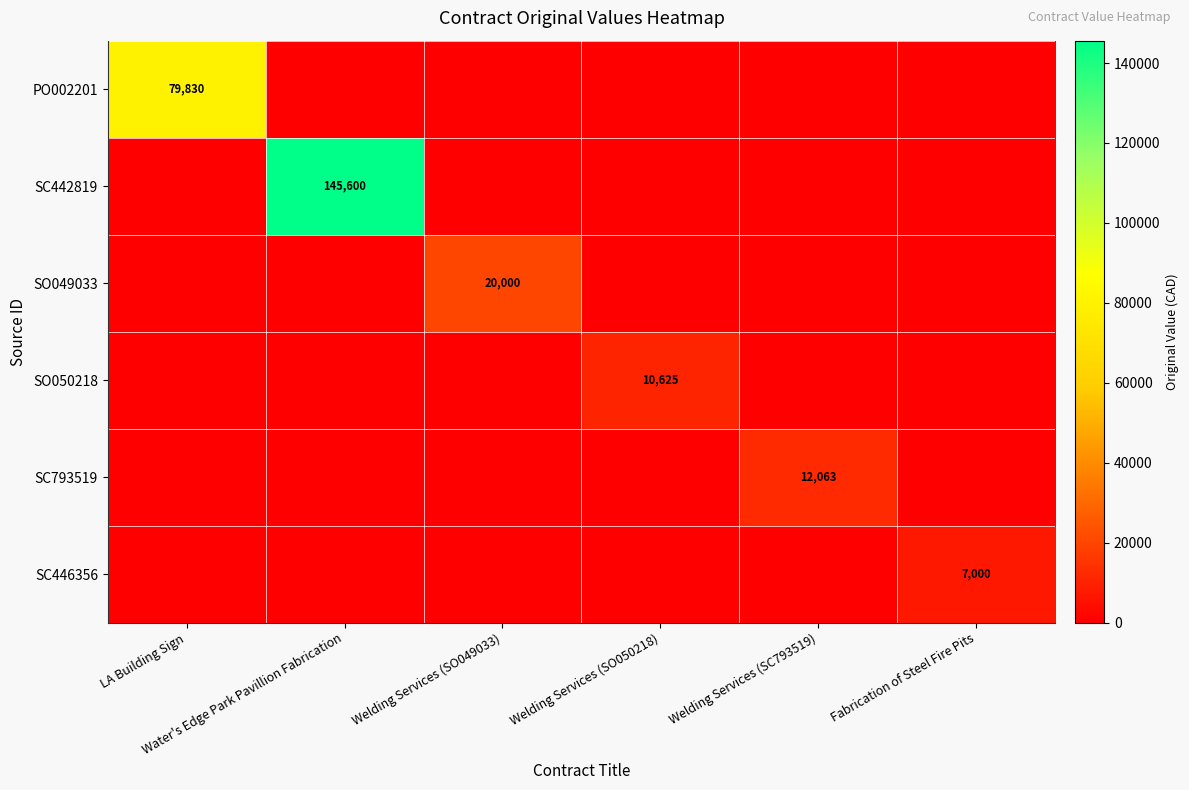

The value of SO049033 at Fabrication of Steel Fire Pits is 13464.1. True or false?

False